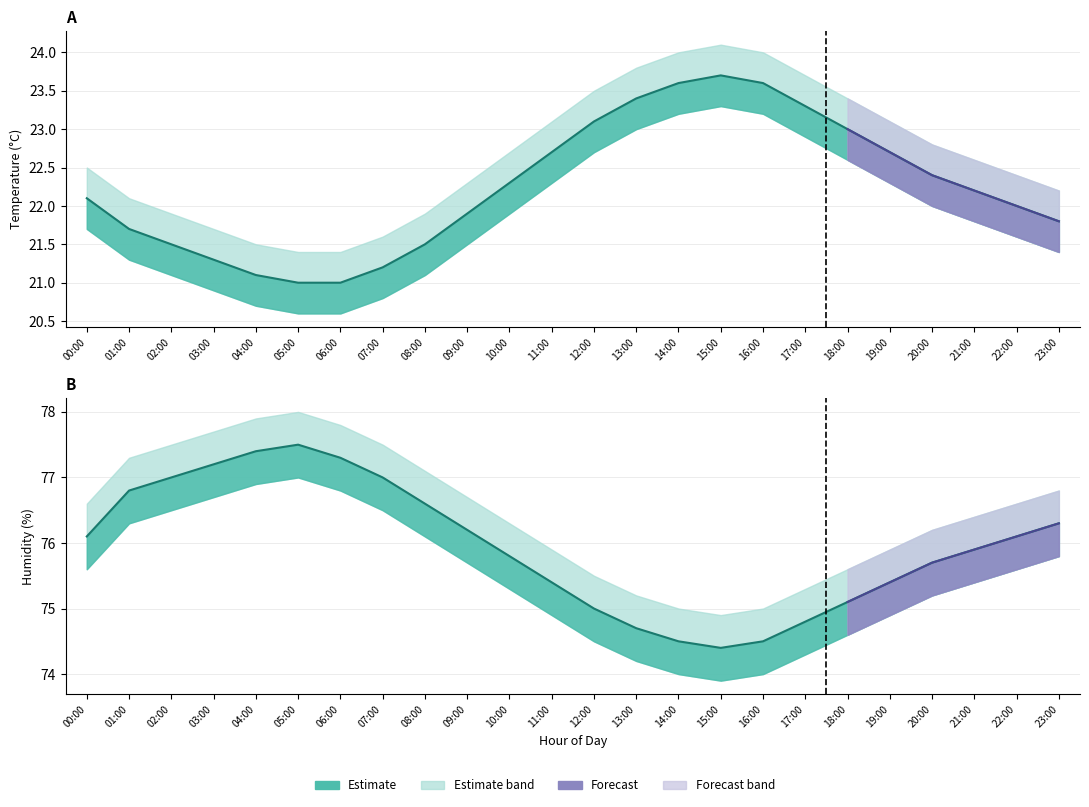

At 08:00, list the series in order from largest to smallest.

humidity_upper, humidity, humidity_lower, temperature_upper, temperature, temperature_lower